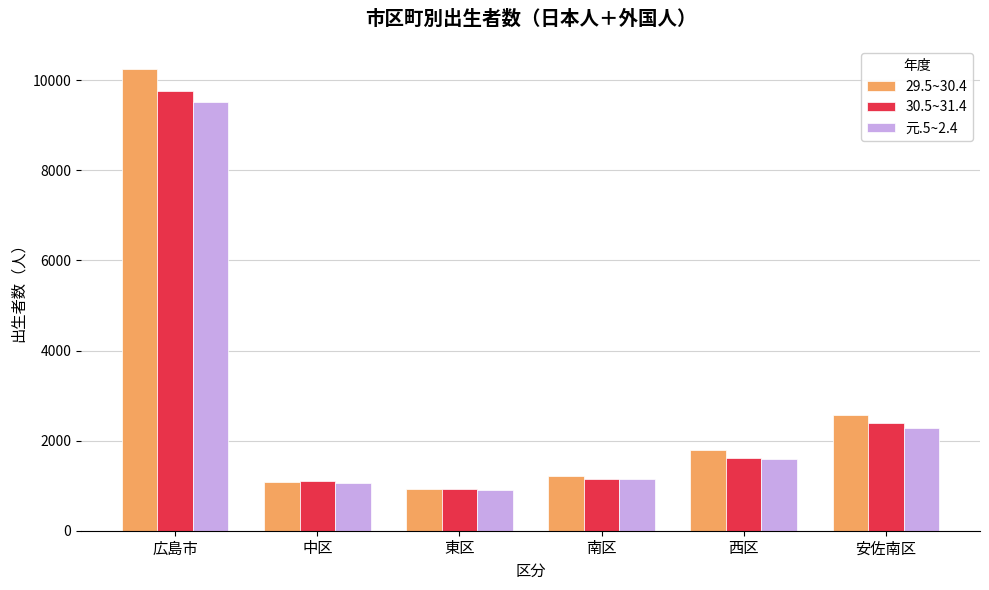

Which series has the widest spread of values?

29.5~30.4